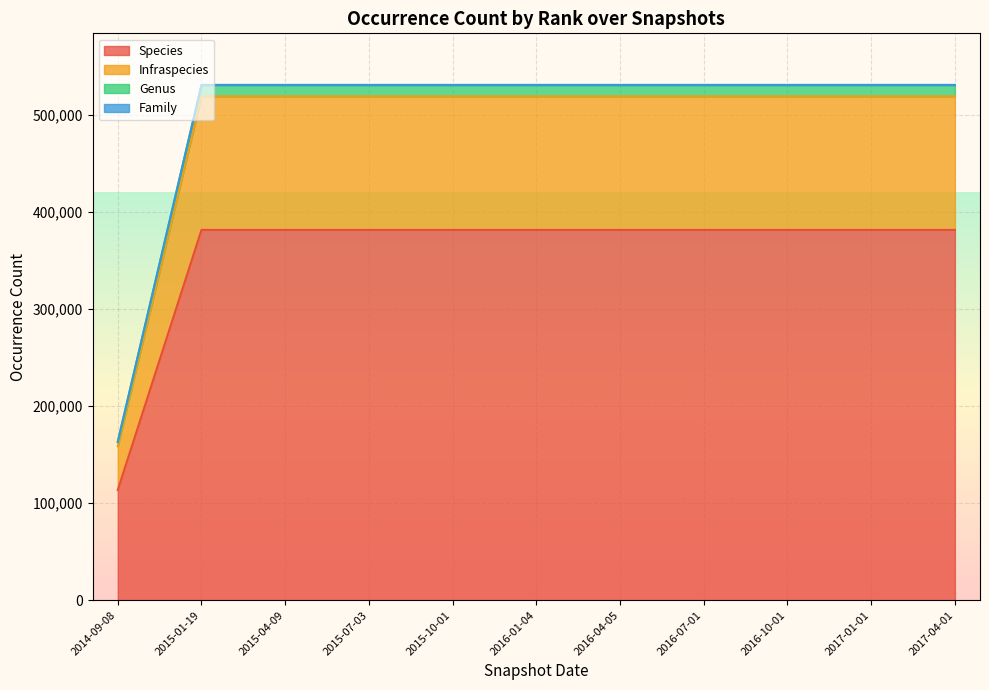

Which series has the widest spread of values?

Family